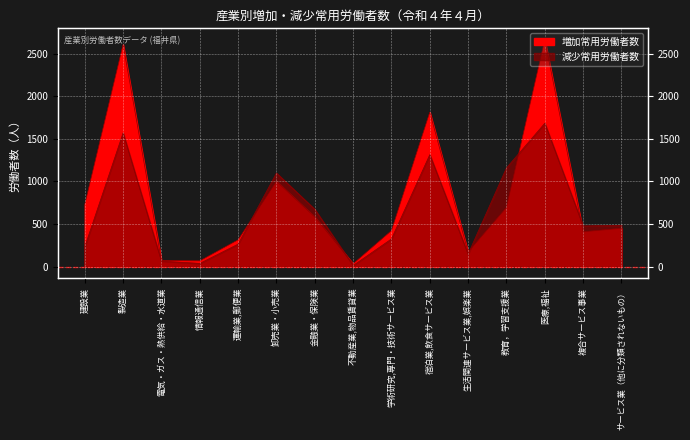

How many lines are shown in the chart?

2